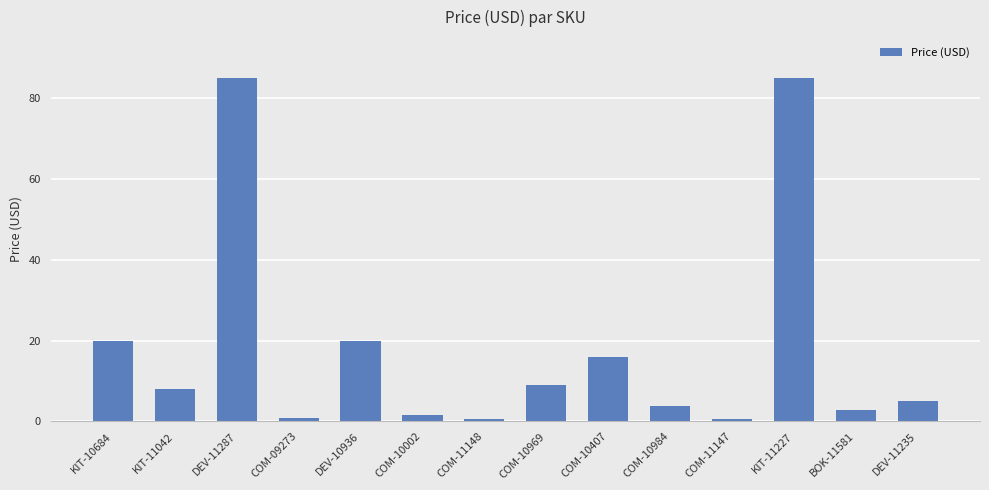

Read the value at KIT-11042.

8.0